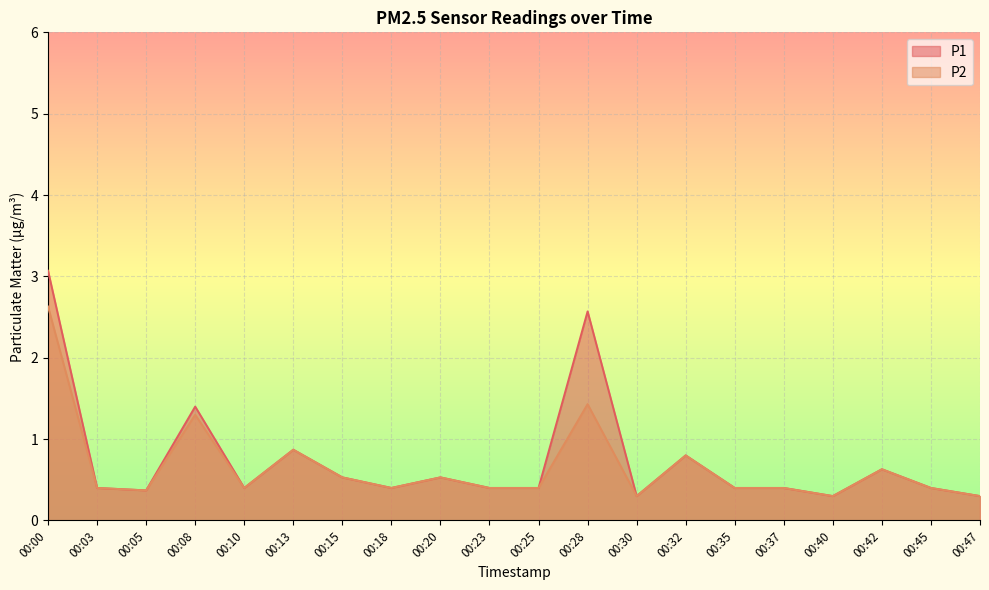

What is the maximum value shown in the chart?

3.1